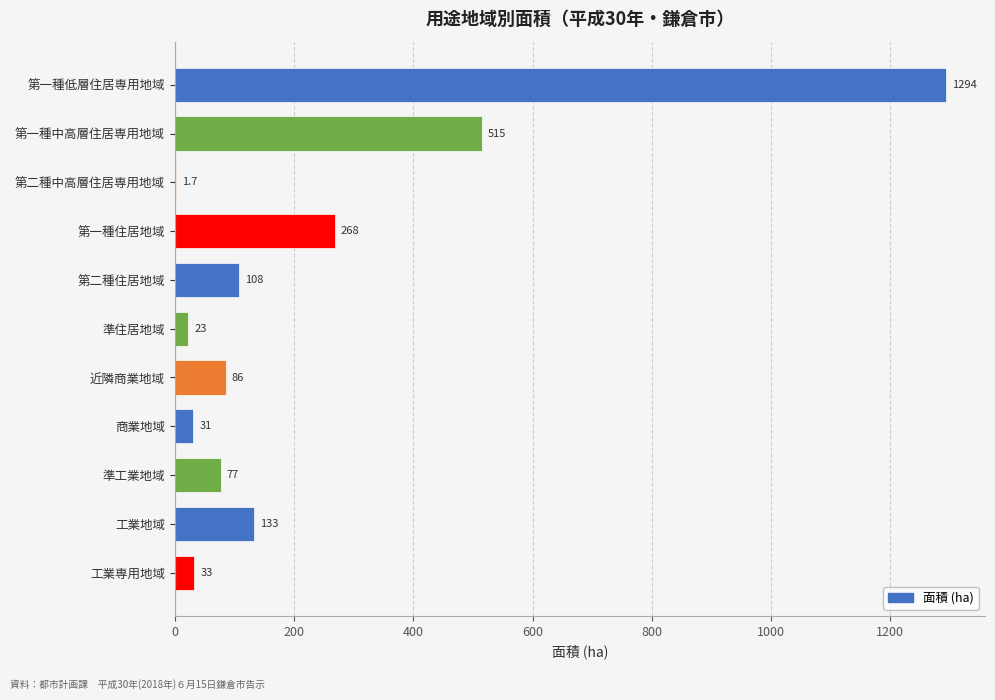

What is the greatest value displayed?

1294.0